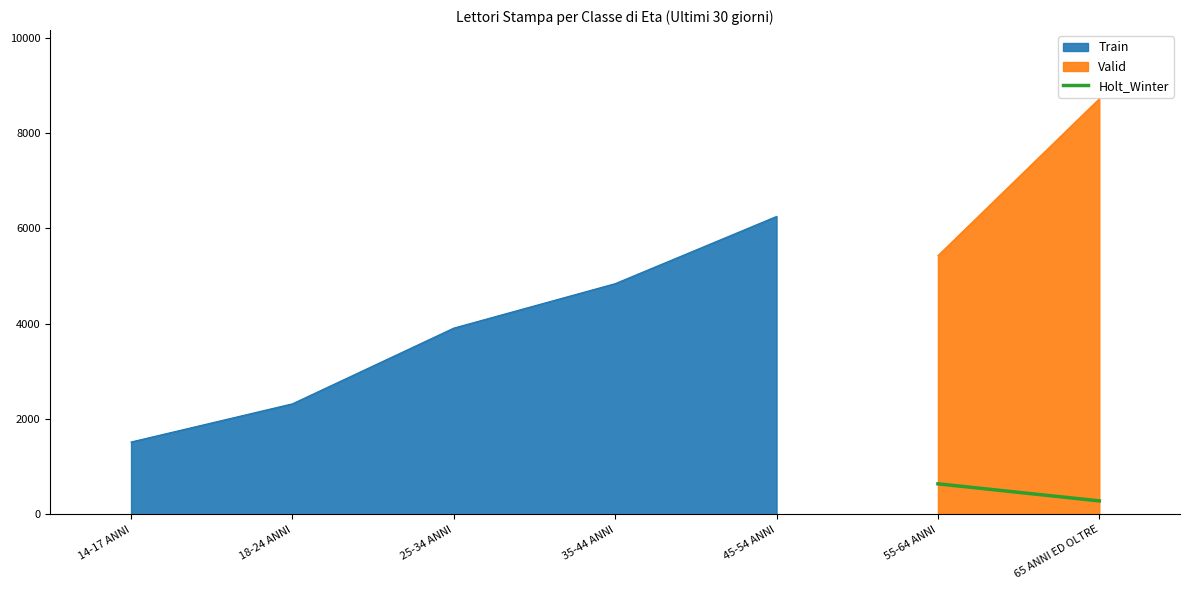

How many lines are shown in the chart?

1